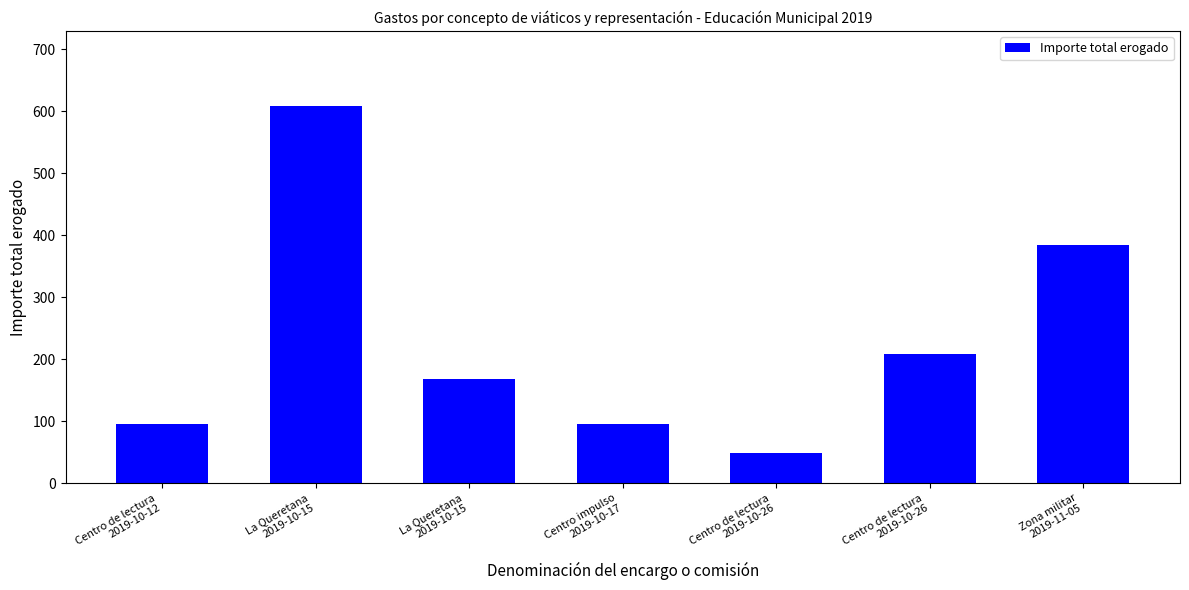

How many values are below 168?

3